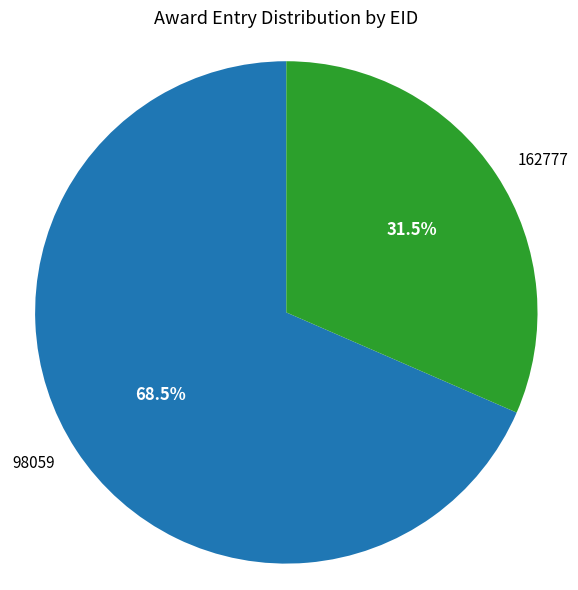

Combined, do 162777 and 98059 account for over 50%?

Yes